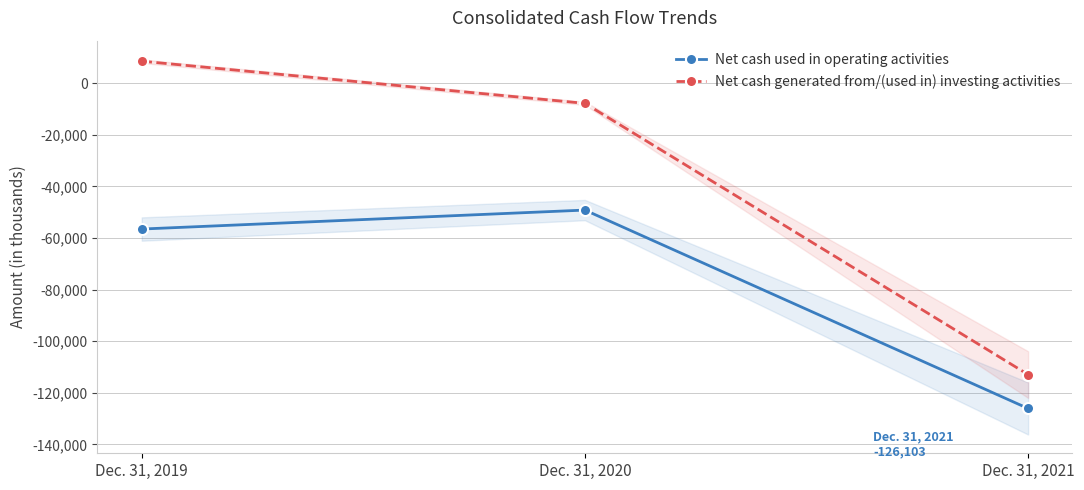

What is the value of the Net cash used in operating activities point at the 1st from the left?

-56563